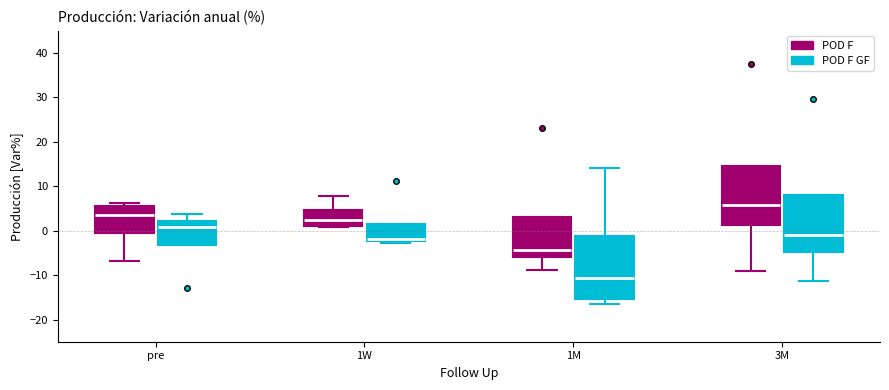

Where does the median line of the box for 1M (POD F) sit on the y-axis? The values are not printed on the chart, so give them approximately, as read against the axis.

-4